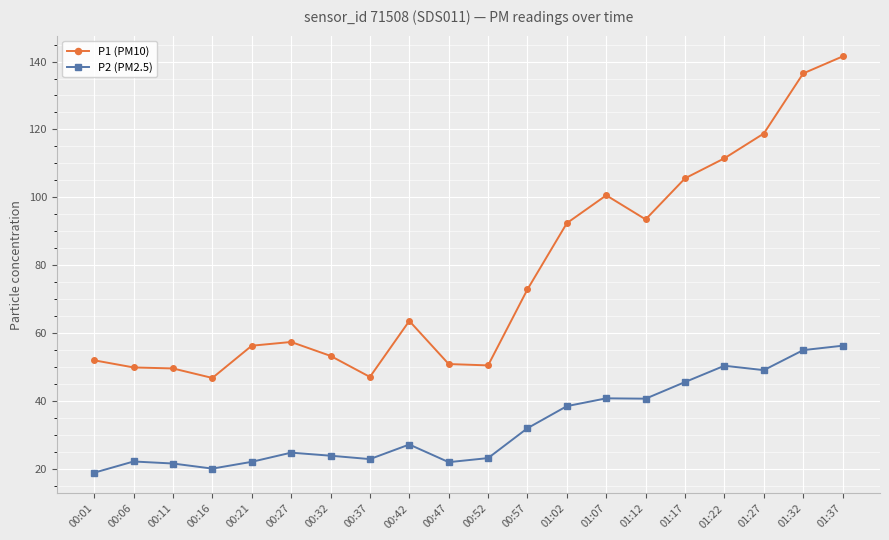

Which series has the largest range (max minus min)?

P1 (PM10)